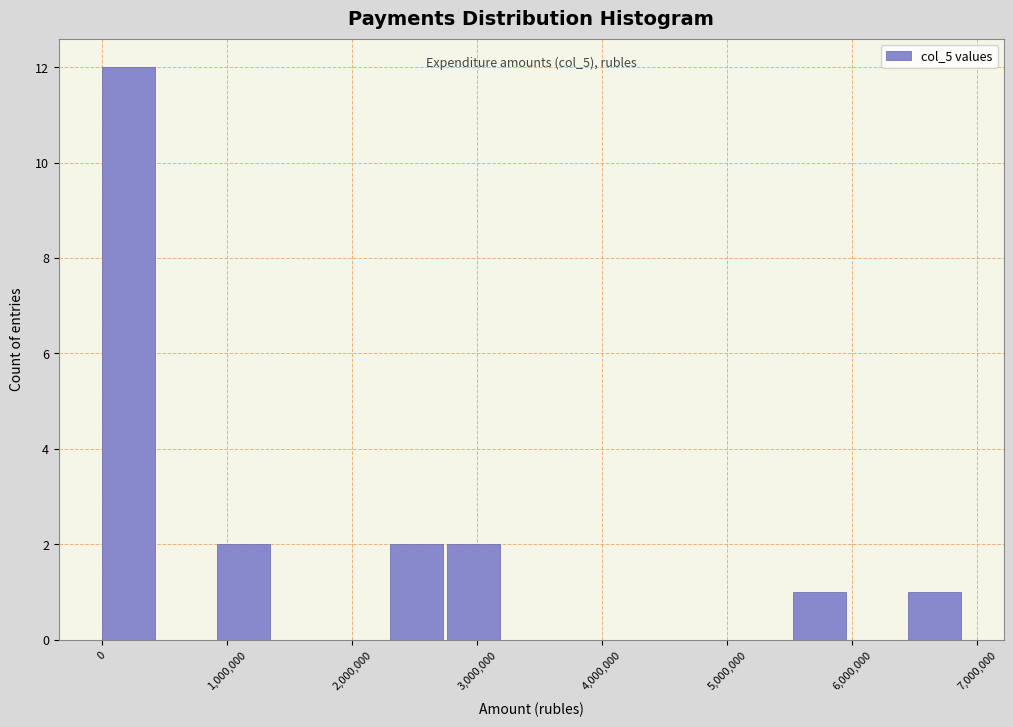

Which range on the x-axis has the tallest bar?

0 to 500000